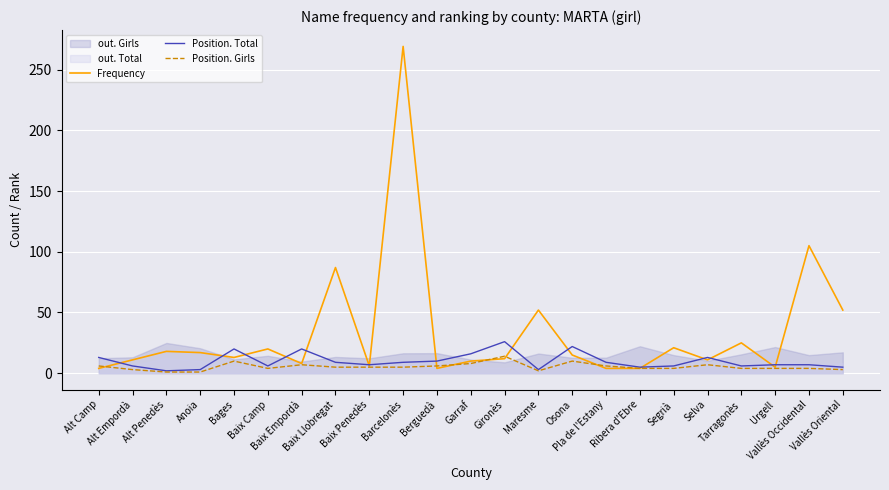

True or false: Frequency has more than 1 interior local peaks.

True